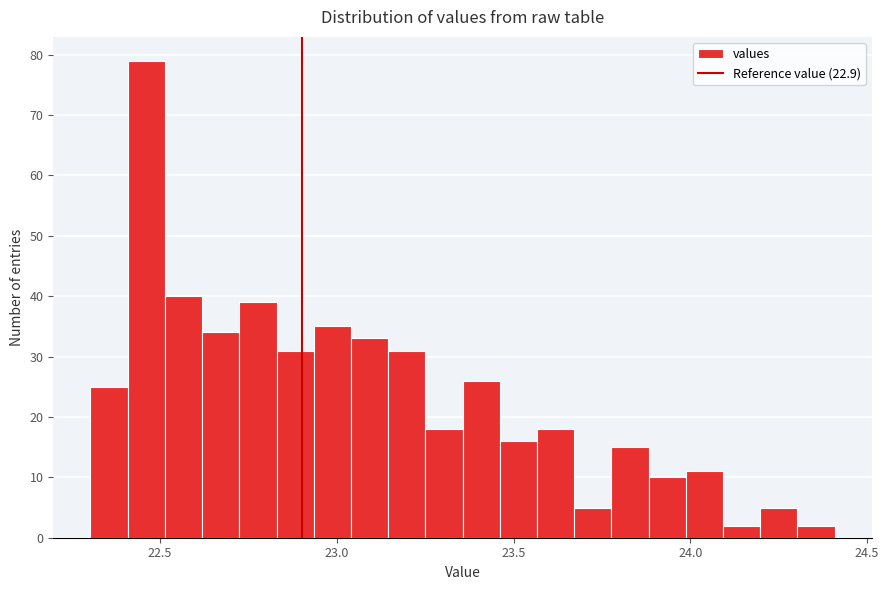

Read against the x-axis, roughly where is the centre of the tallest bar?

22.45